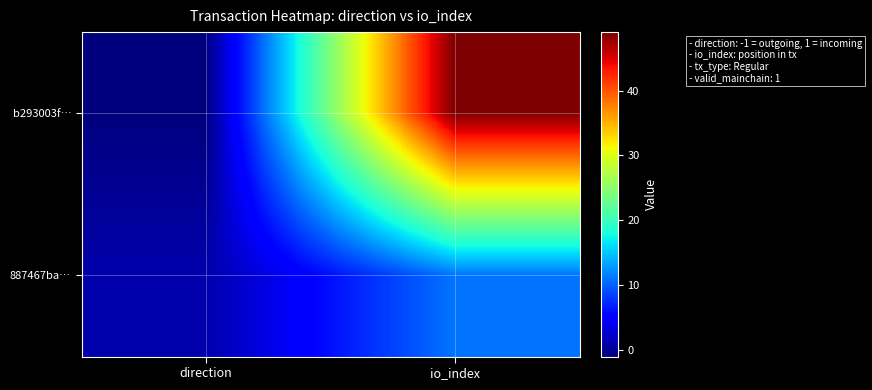

Reading left to right, transcribe all the data shown in this chart.

b293003f…: direction=-1	io_index=49
887467ba…: direction=1	io_index=11